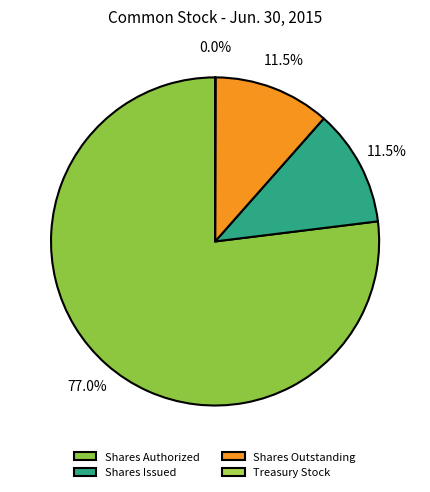

What is the change in value from Shares Issued to Treasury Stock?

-29844987